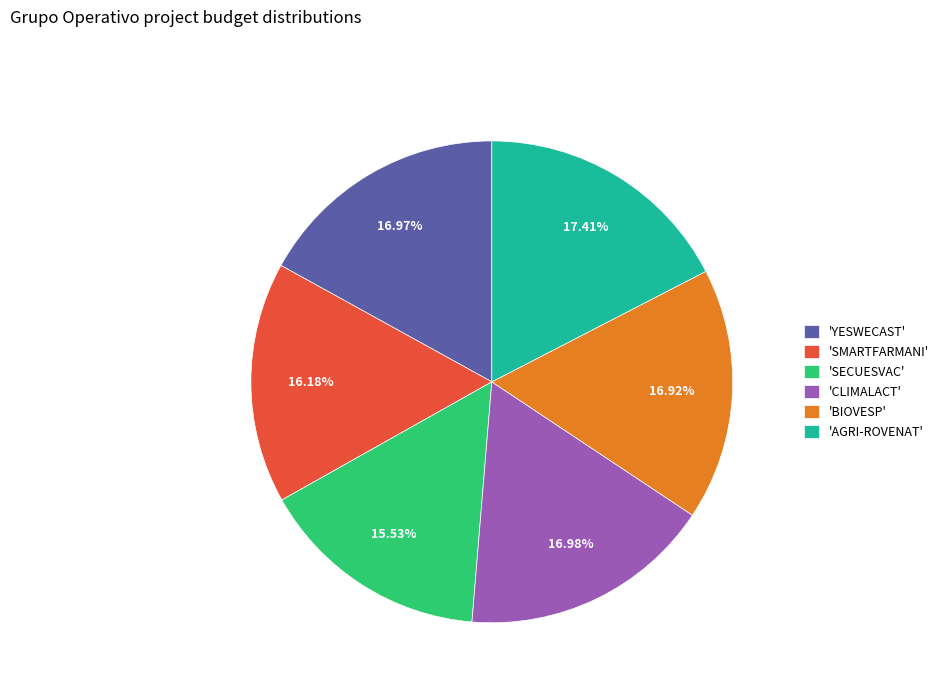

Which slice is the smallest?

'SECUESVAC'